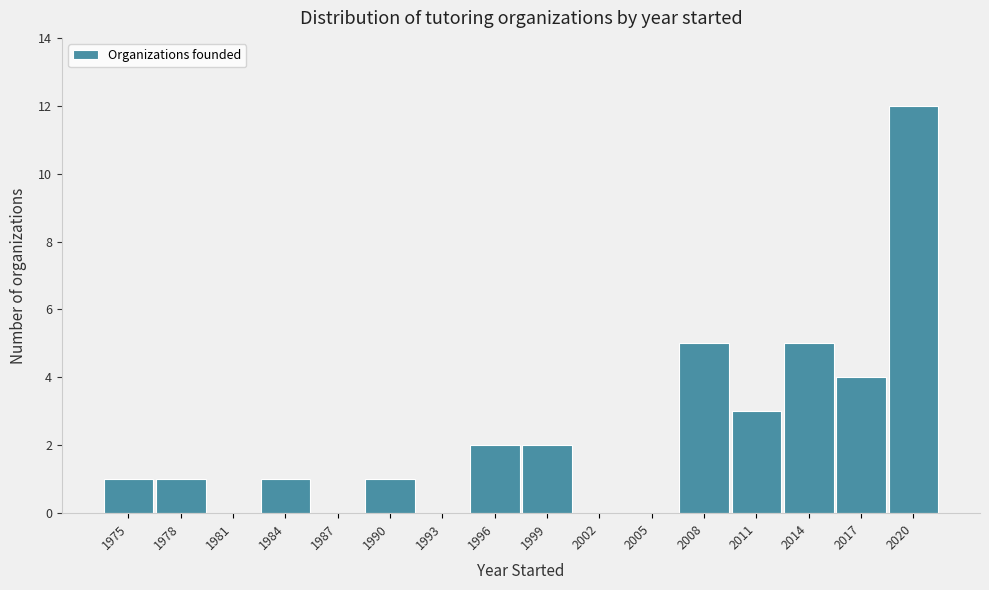

Reading left to right, transcribe all the data shown in this chart.

1975=1	1978=1	1981=0	1984=1	1987=0	1990=1	1993=0	1996=2	1999=2	2002=0	2005=0	2008=5	2011=3	2014=5	2017=4	2020=12